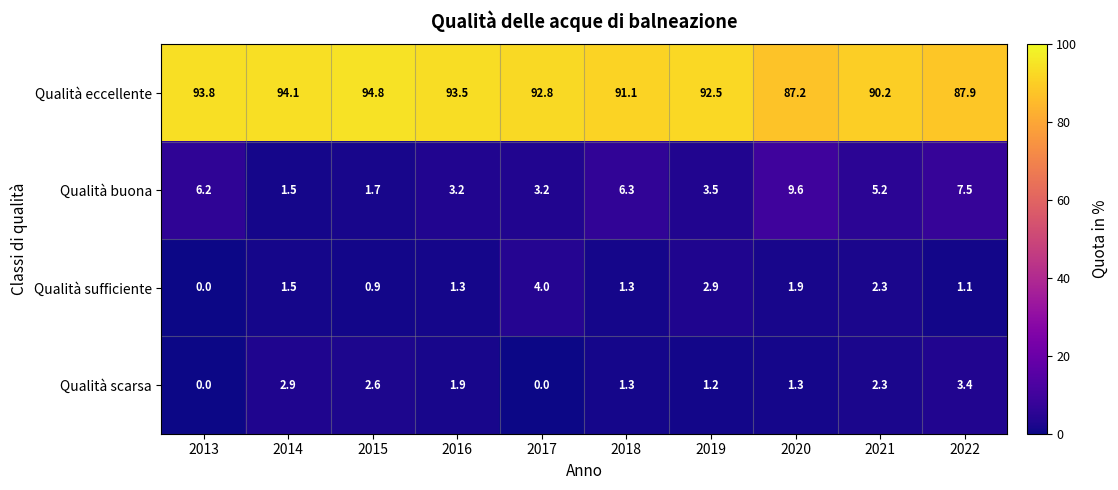

Count the number of data series in this chart.

4